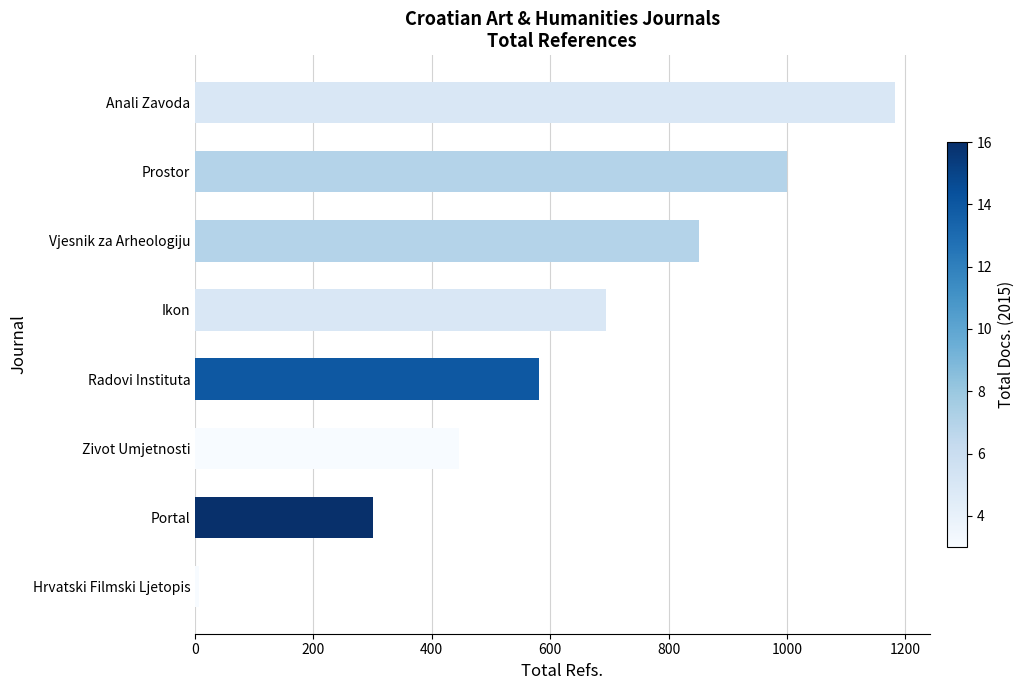

Reading top to bottom, transcribe all the data shown in this chart.

1182	1001	852	695	582	446	300	7